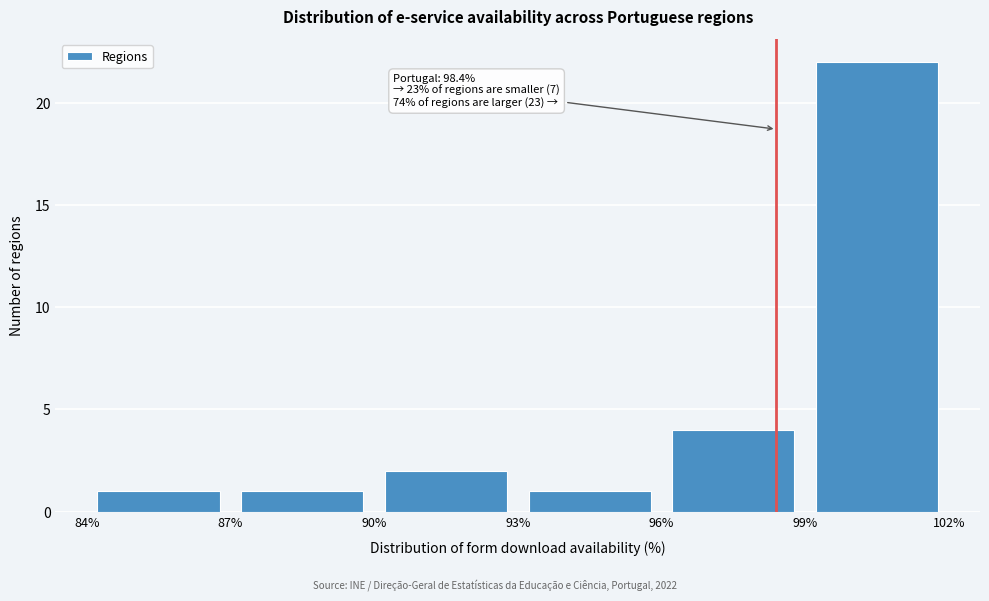

Which range on the x-axis has the tallest bar?

99% to 102%